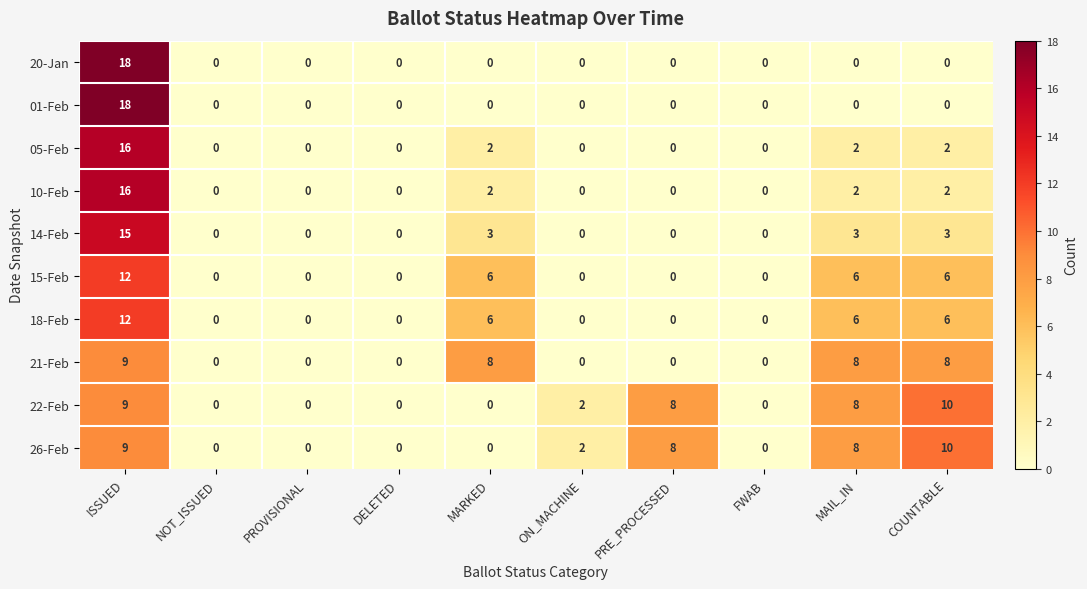

What is the sum of all 01-Feb values?

18